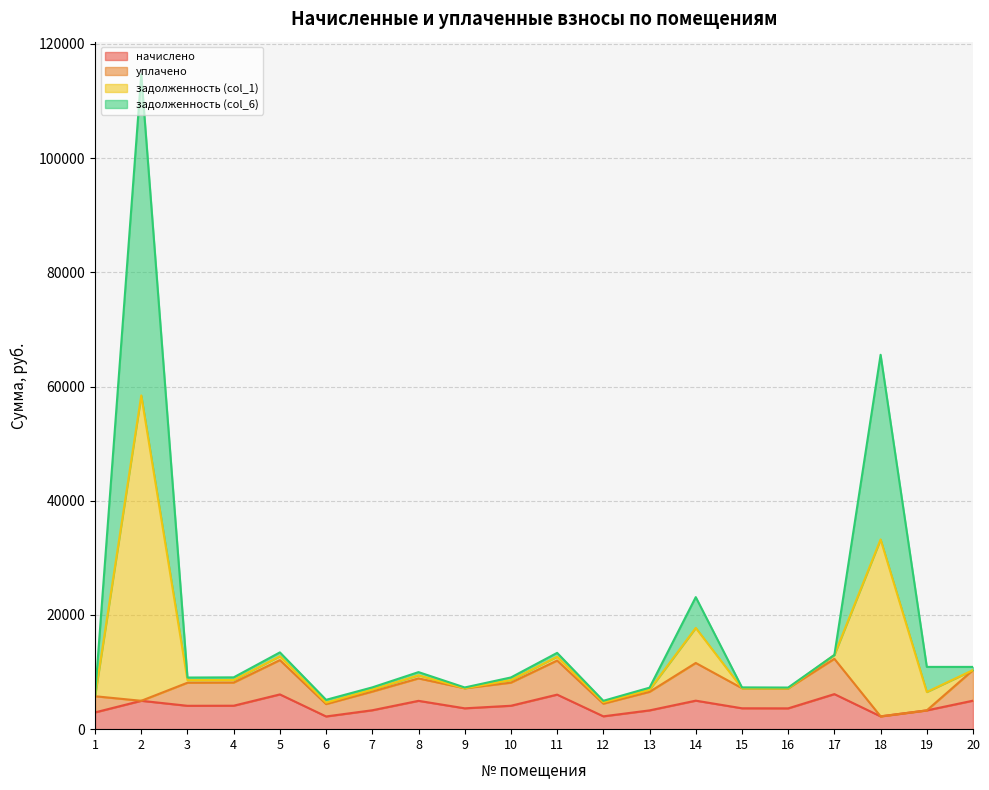

True or false: начислено and задолженность (col_1) intersect in this chart.

False